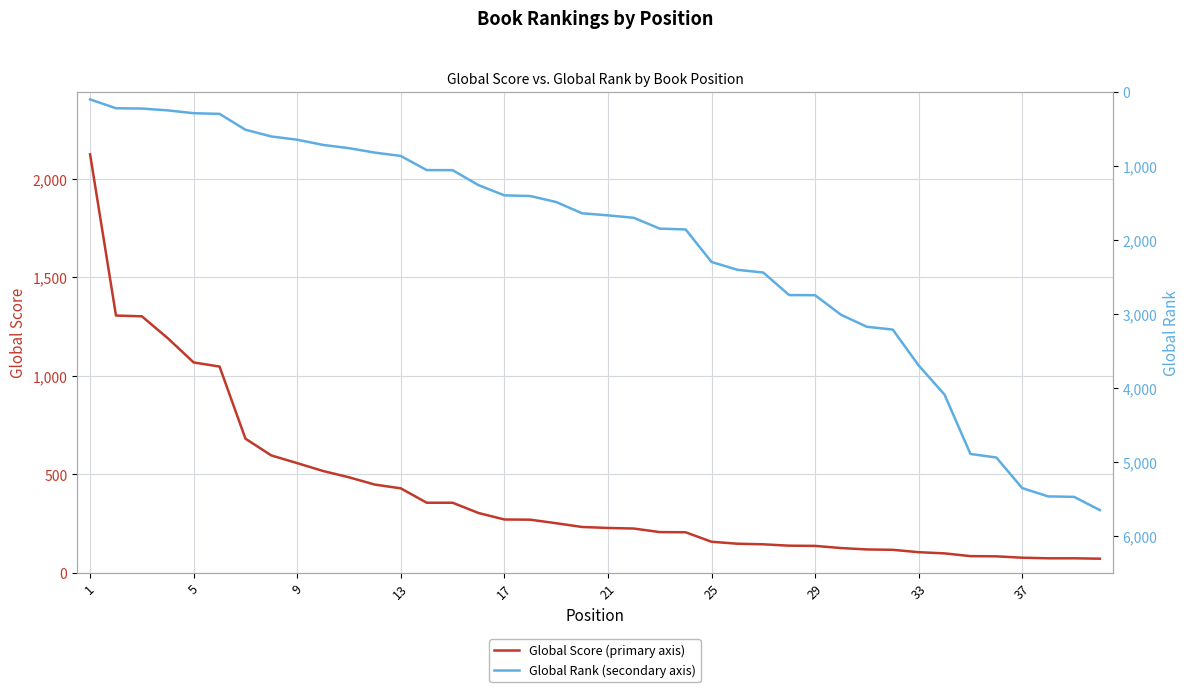

Reading right to left, what are all the values shown in this chart?

Global Score (primary axis): 72	74	74	77	84	85	99	105	117	119	126	137	138	145	148	158	206	207	225	228	233	252	270	271	304	356	356	429	448	485	517	557	596	681	1047	1068	1191	1302	1306	2124
Global Rank (secondary axis): 5650	5471	5465	5353	4940	4892	4091	3697	3213	3175	3013	2749	2747	2443	2406	2300	1861	1850	1704	1671	1643	1491	1410	1401	1263	1061	1060	869	824	764	720	650	606	515	301	292	254	229	225	106